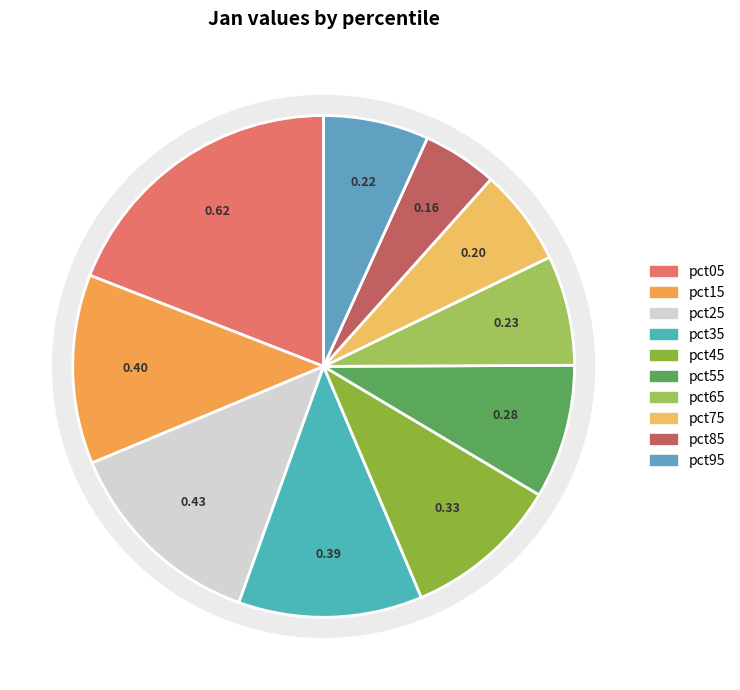

To the nearest percent, what is the average slice percentage?

10%